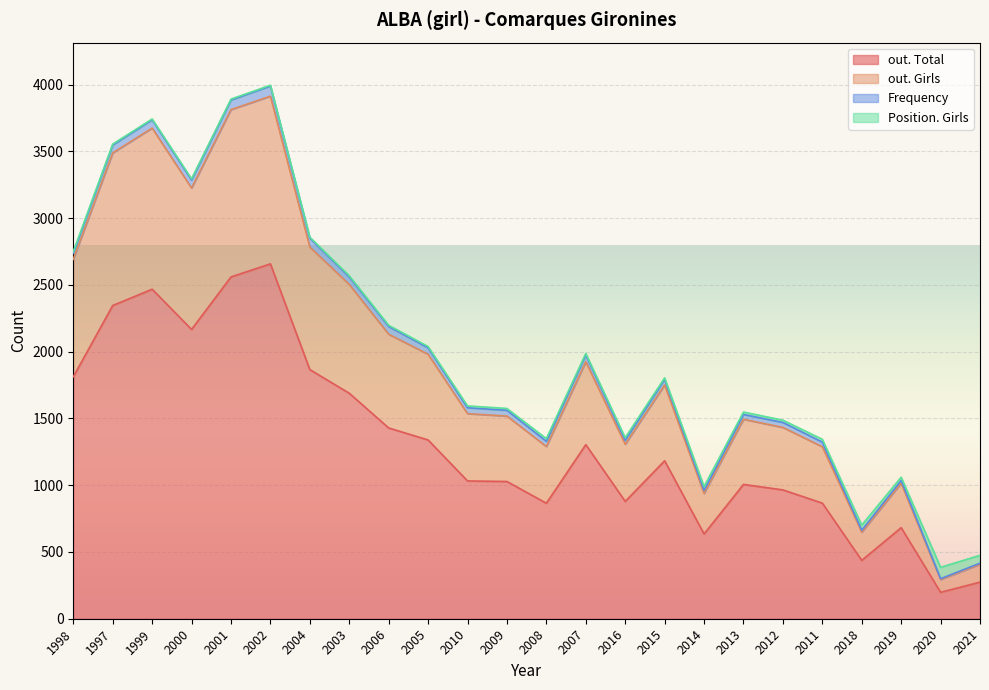

What position from the right is 2002?

19